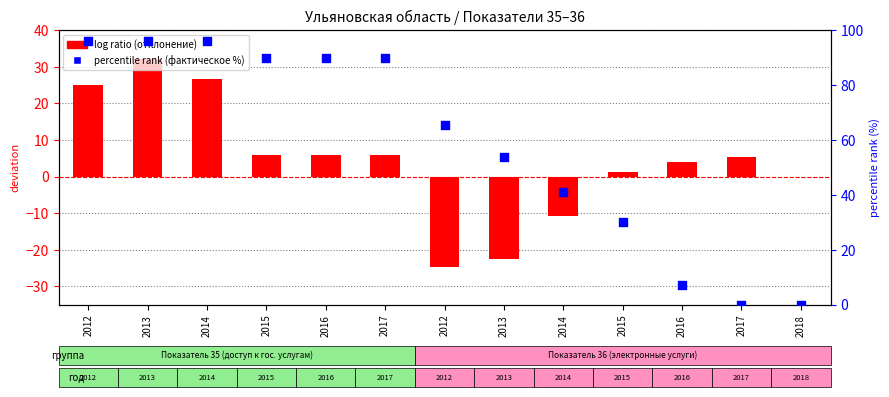

Which series has the largest total across all categories?

percentile rank within the sample